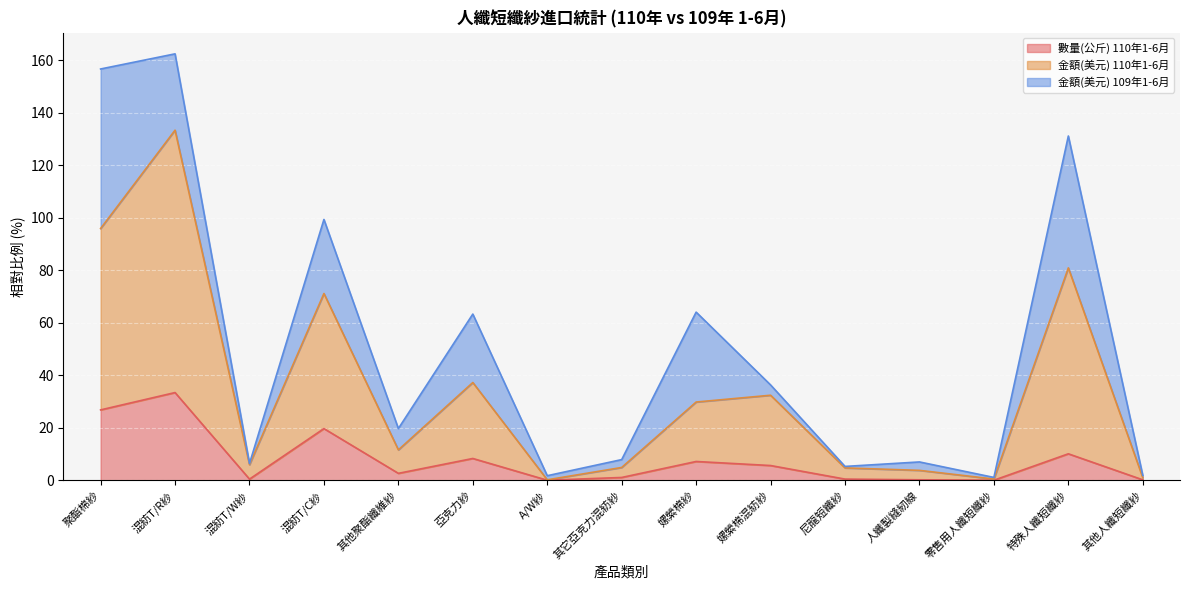

What is the highest value of the 數量(公斤) 110年1-6月 series?

33.4